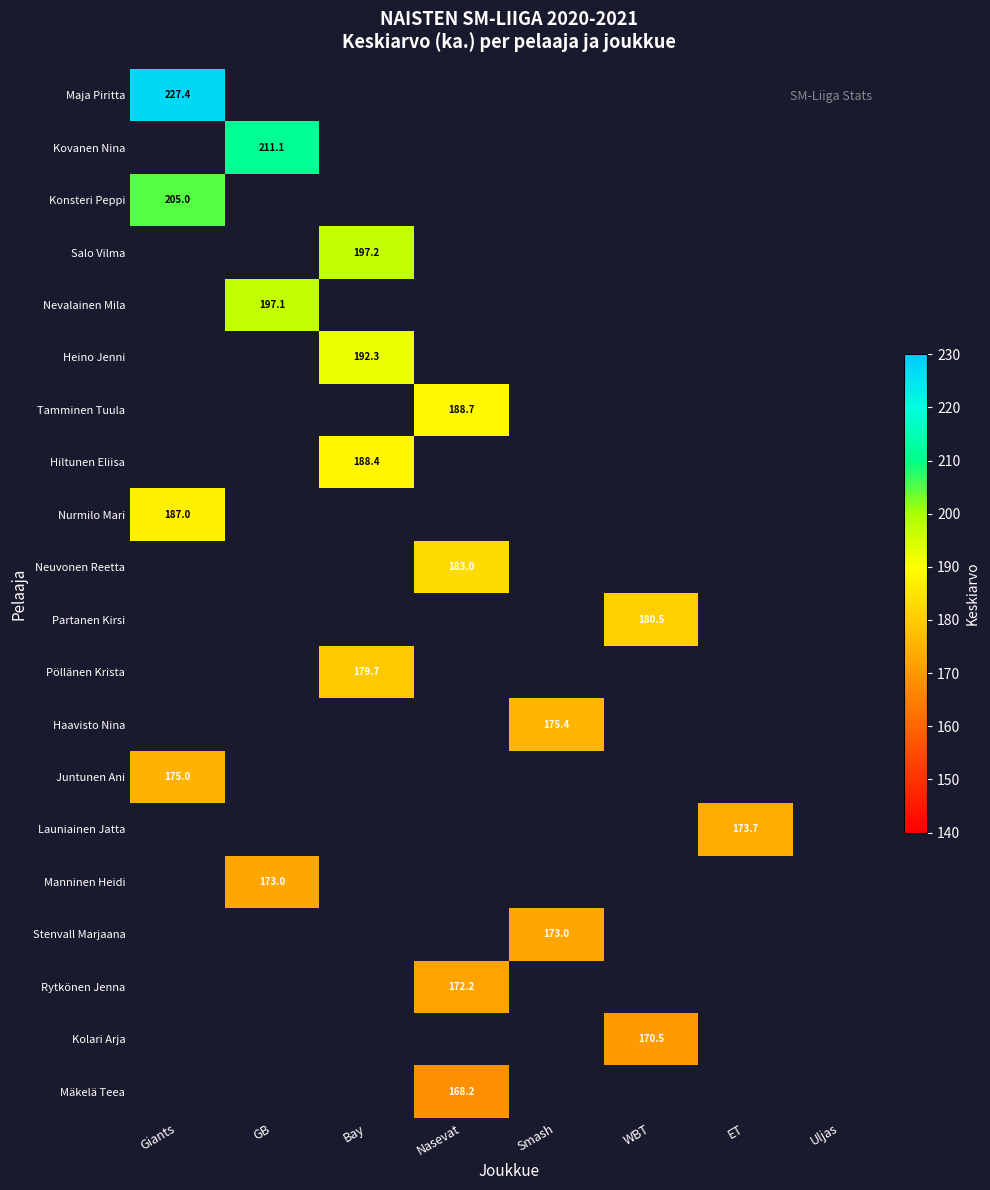

How many distinct data groups are displayed?

20